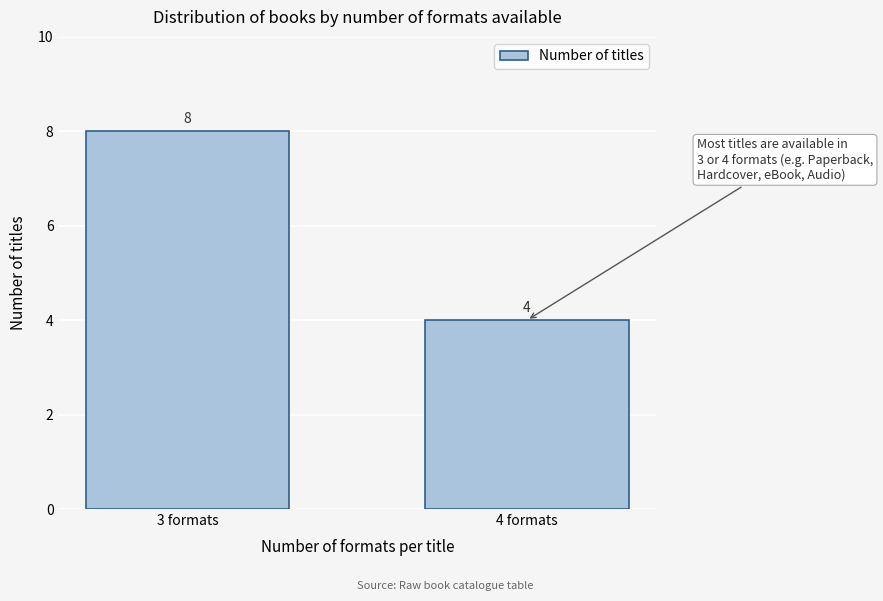

Reading left to right, list all the values displayed in this chart.

8	4